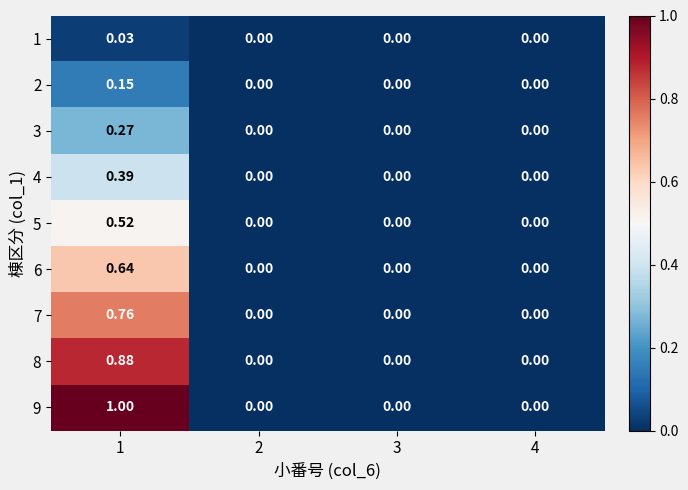

Is the value of 7 at 1 greater than the value of 2 at 3?

Yes